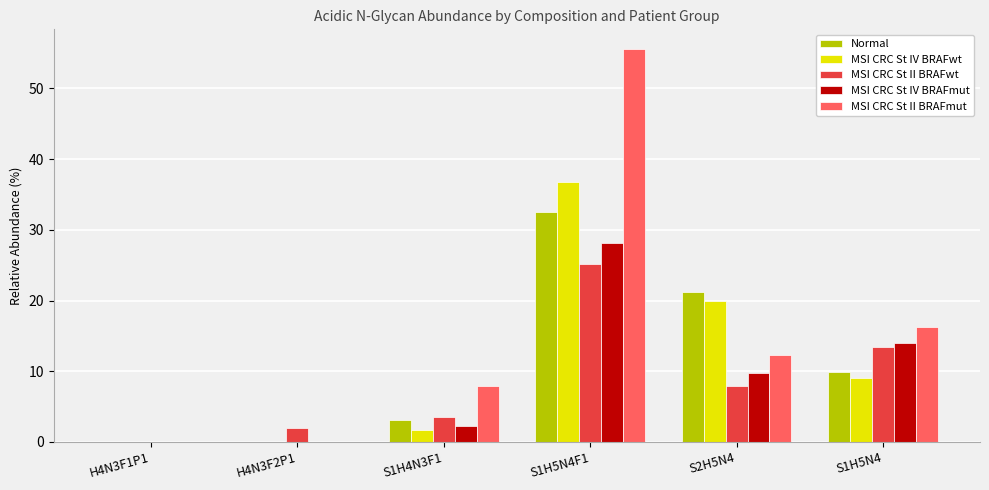

What is the sum of the MSI CRC St IV BRAFwt values at S2H5N4 and H4N3F1P1?

19.9